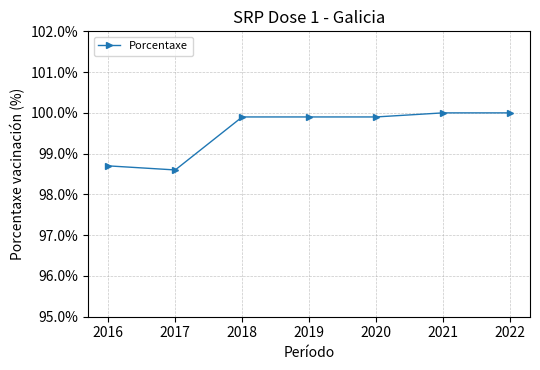

Is it true that the value at 2016 is 162.3?

False